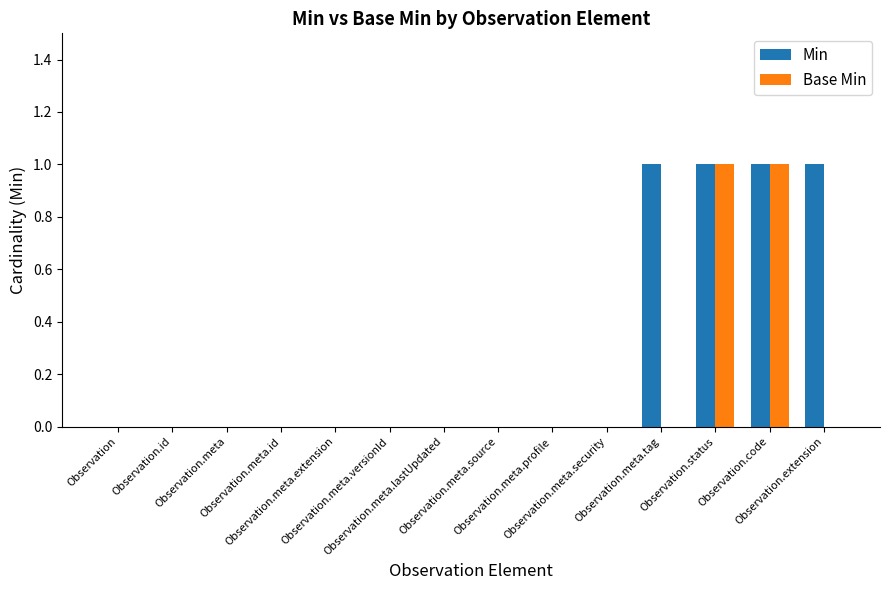

The Min series shows 0 at Observation.meta.id. True or false?

True